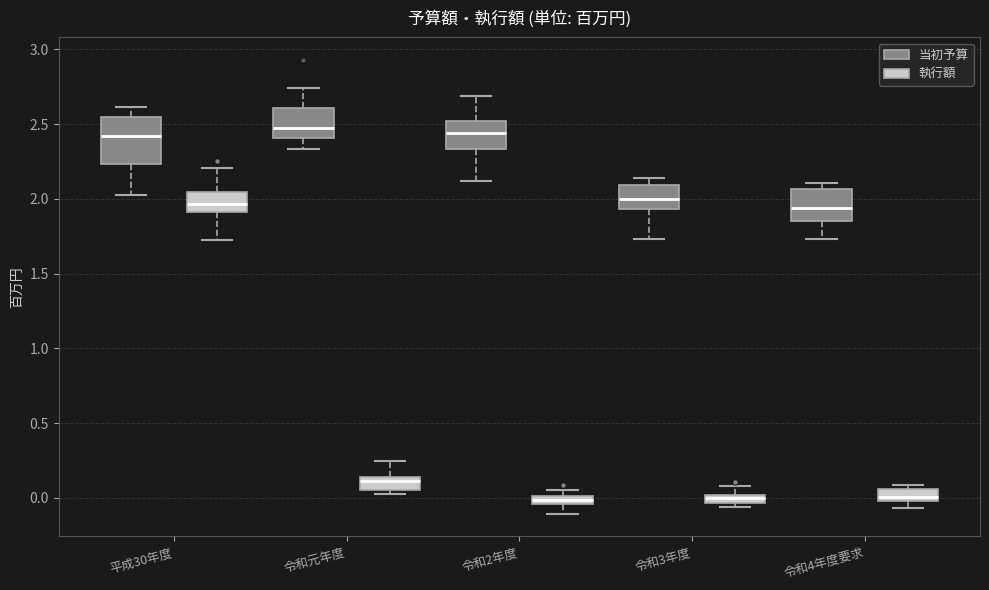

Where is the upper edge of the box for 令和2年度 (執行額) on the y-axis? The values are not printed on the chart, so give them approximately, as read against the axis.

0.00